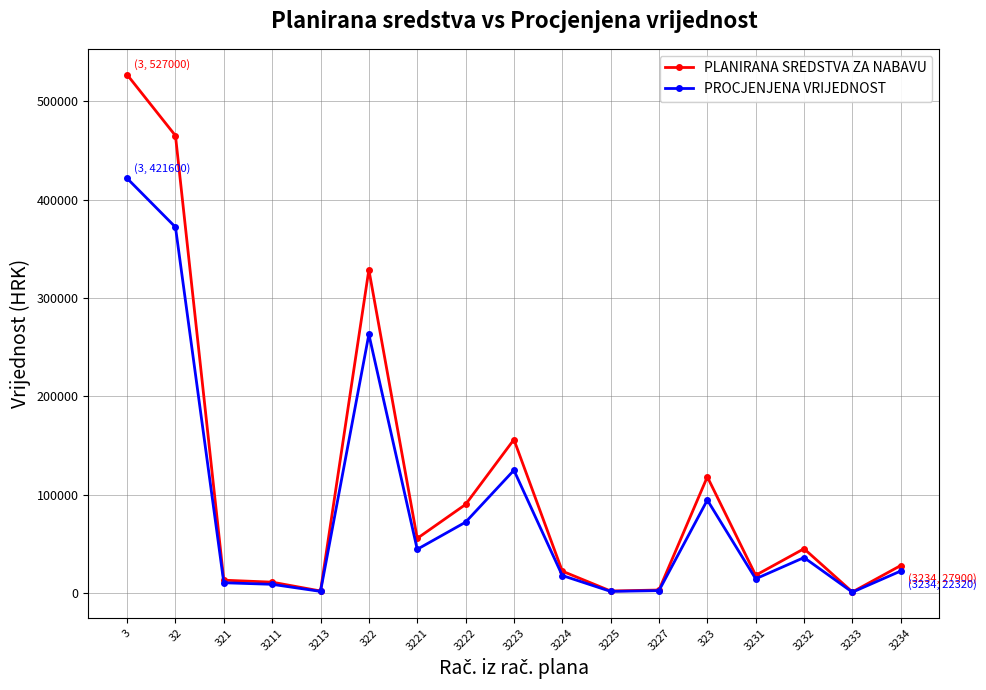

How many lines are shown in the chart?

2